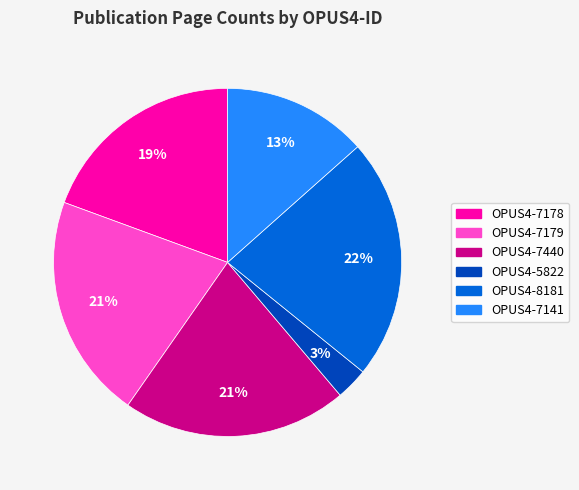

To the nearest percent, what is the average slice percentage?

17%